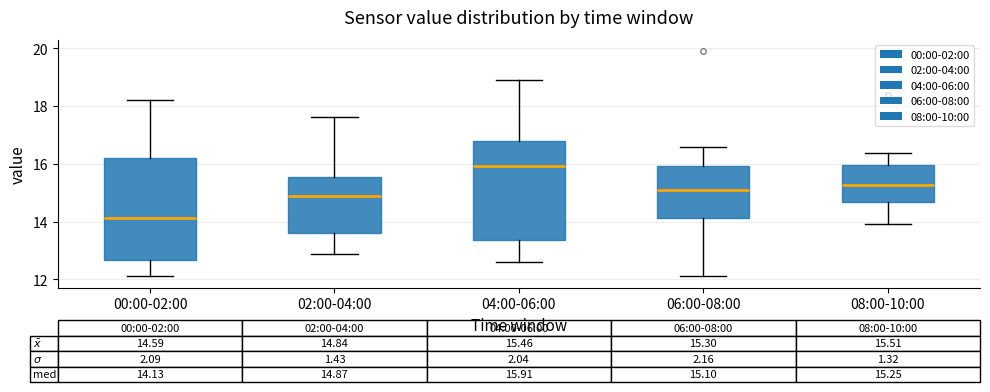

Which box has the highest median line?

04:00-06:00